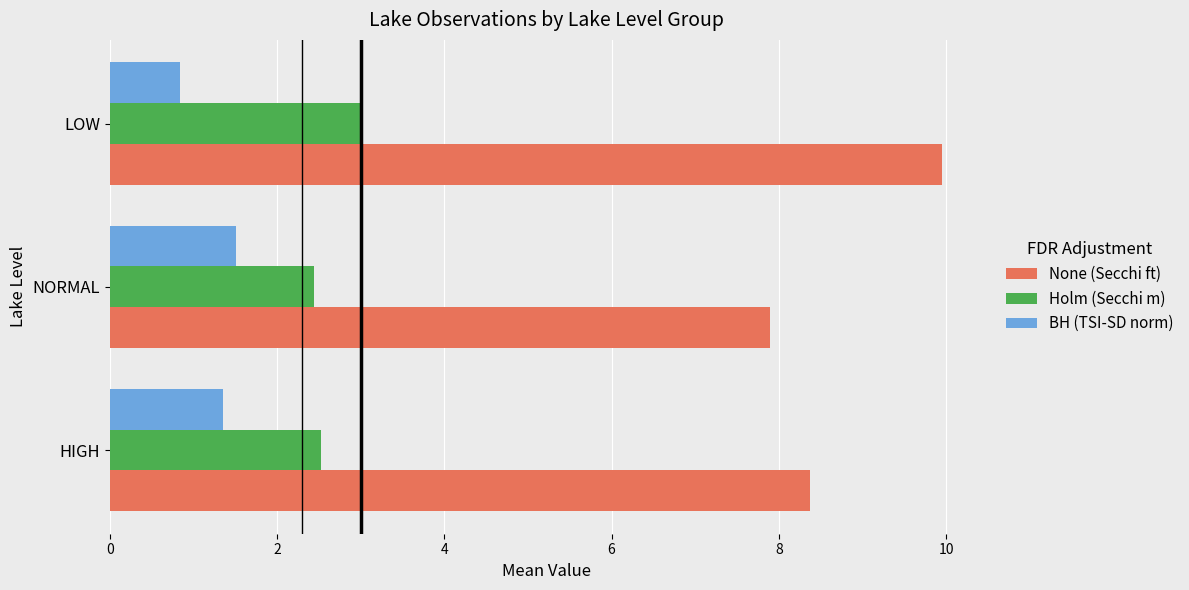

What is the total value across all series at LOW?

13.8